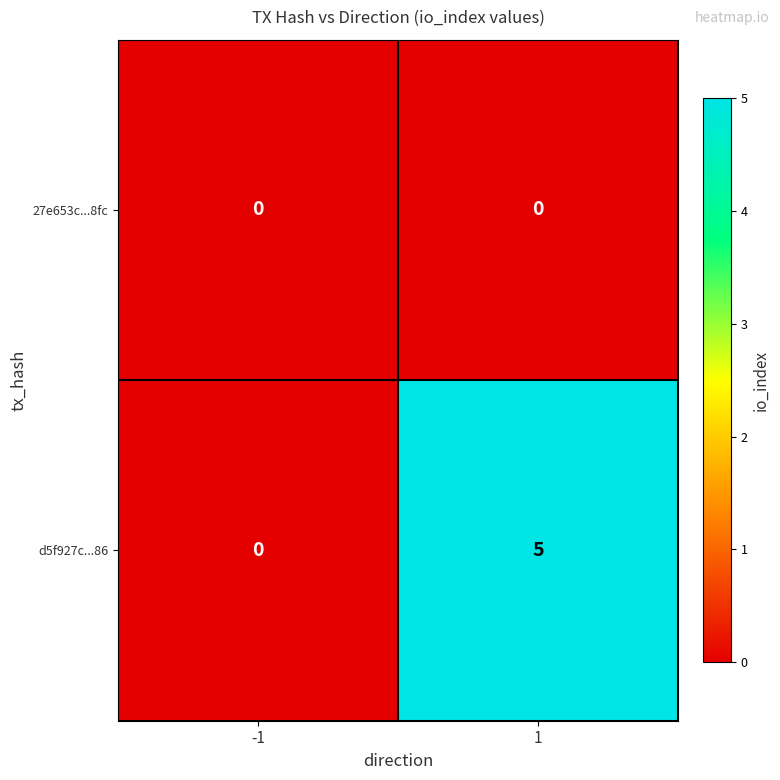

List the series in order of their peak value, highest first.

d5f927c...86, 27e653c...8fc